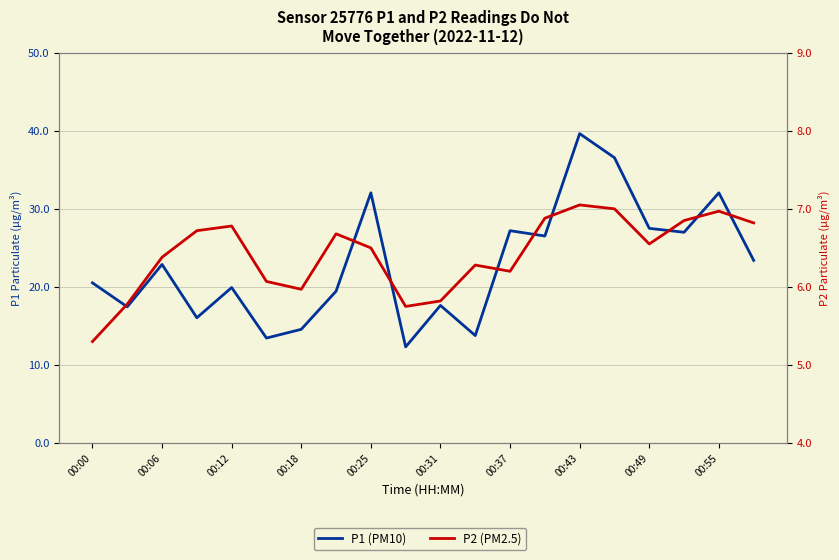

Which category has the lowest value across all series?

00:00